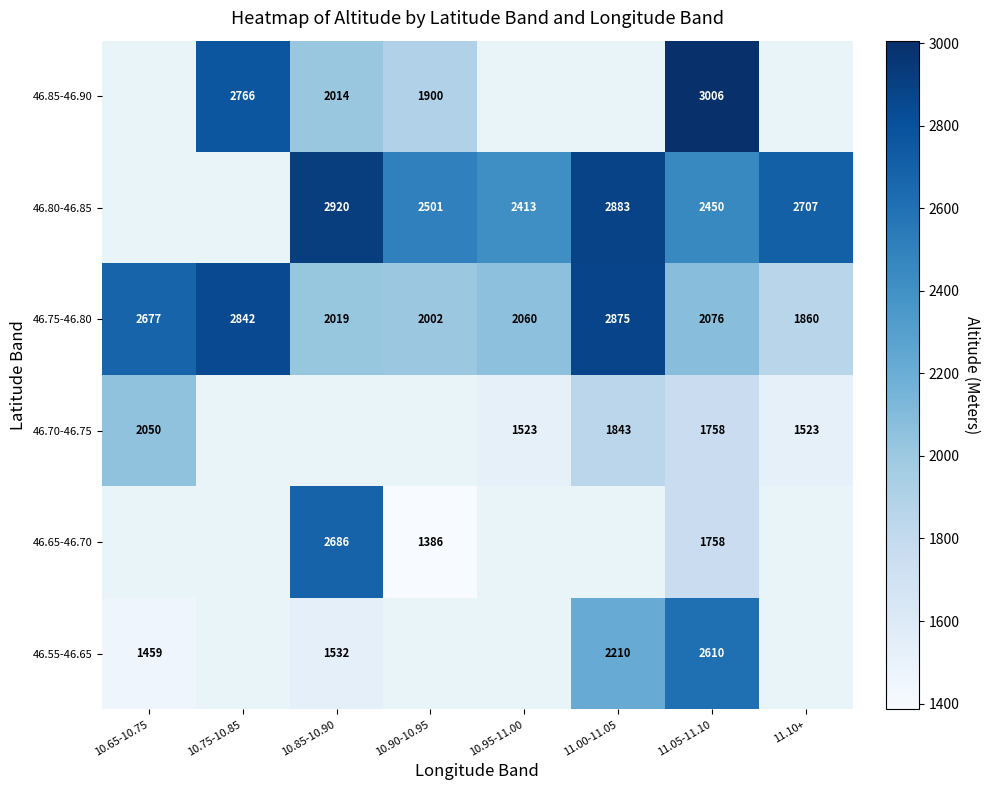

What is the average value of the 46.75-46.80 series?

2301